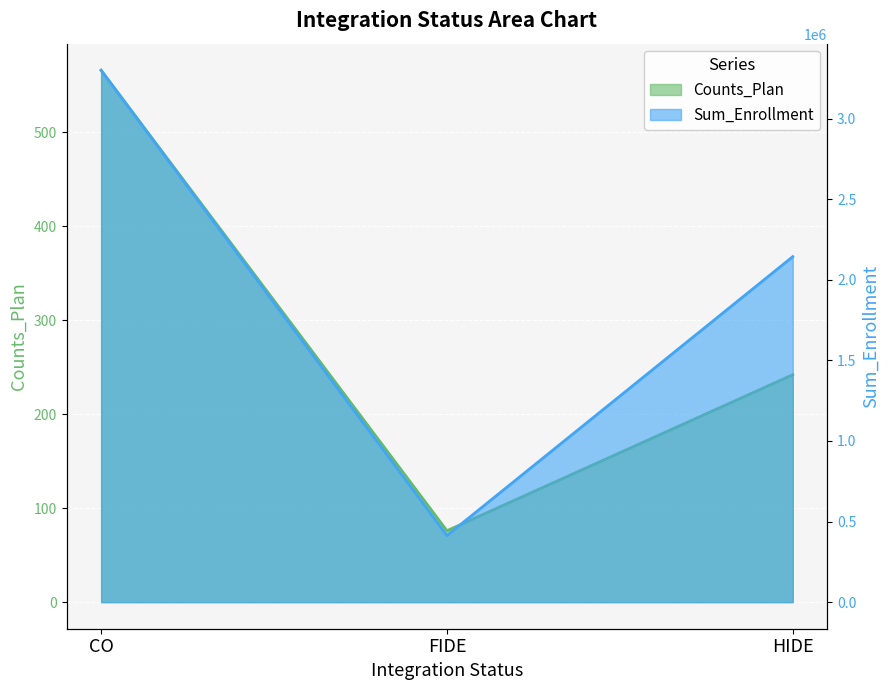

The Sum_Enrollment series shows 1438099 at CO. True or false?

False